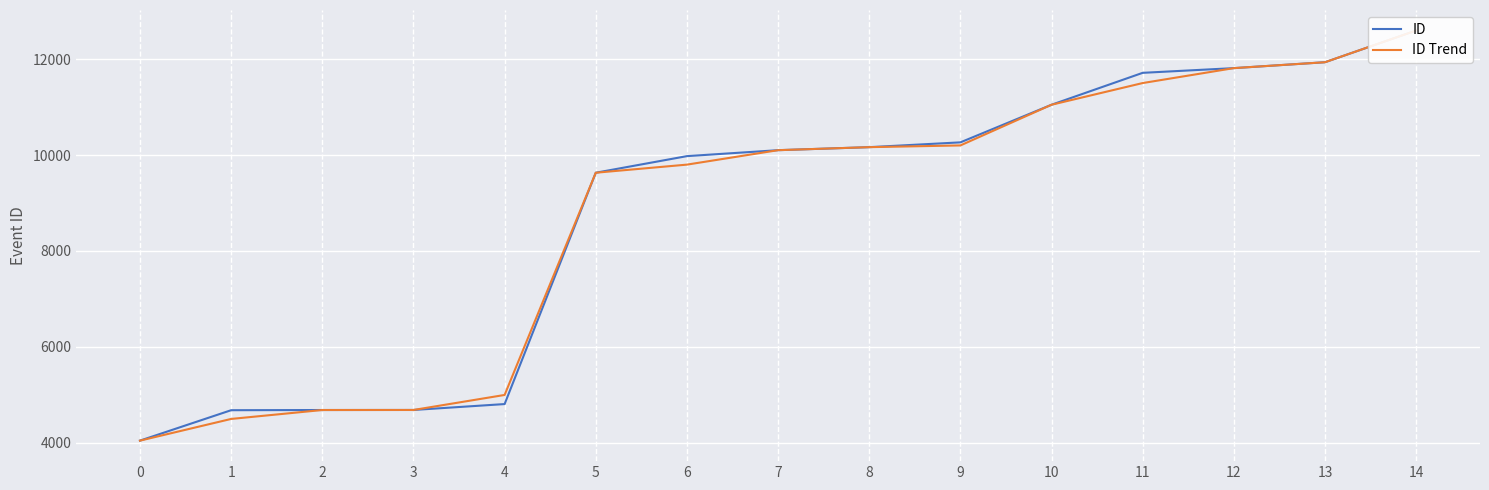

What is the total value across all series at 1?

9182